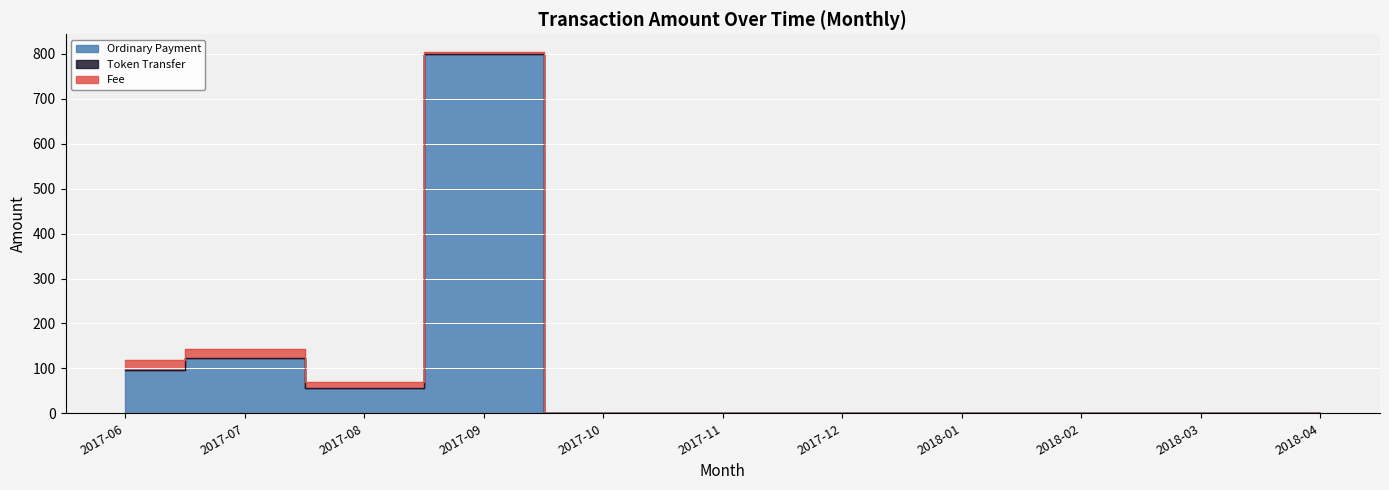

What is the label of the 1st point from the left?

2017-06